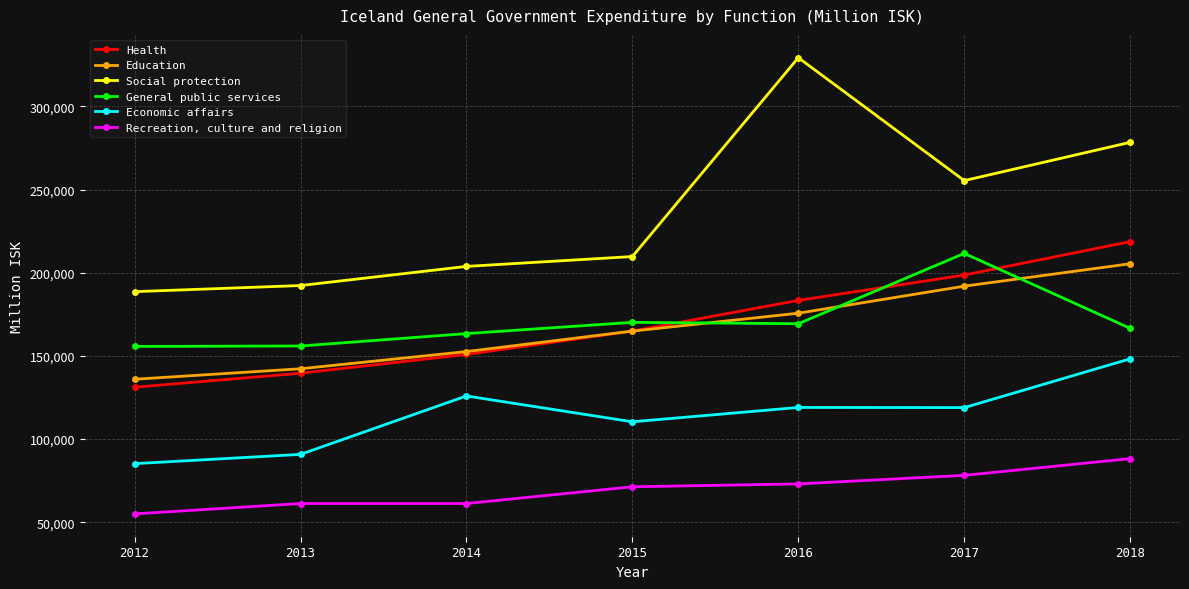

How many data points in Economic affairs are less than 118911?

3